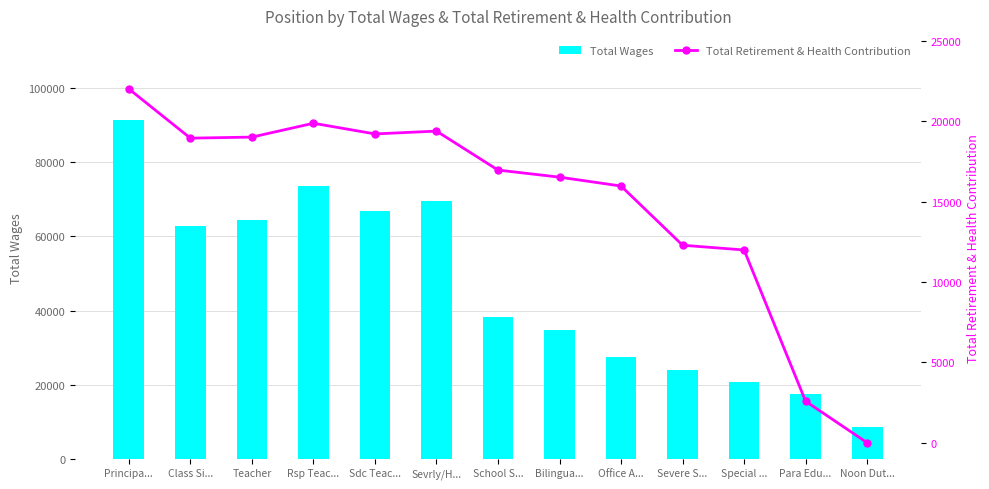

What are all the series names shown in the legend?

Total Wages, Total Retirement & Health Contribution